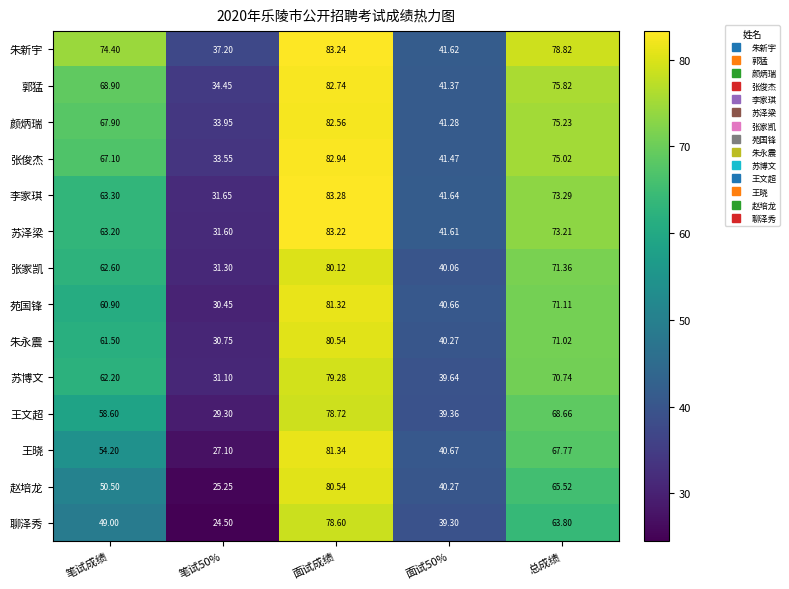

At which category does the chart reach its peak across all series?

面试成绩